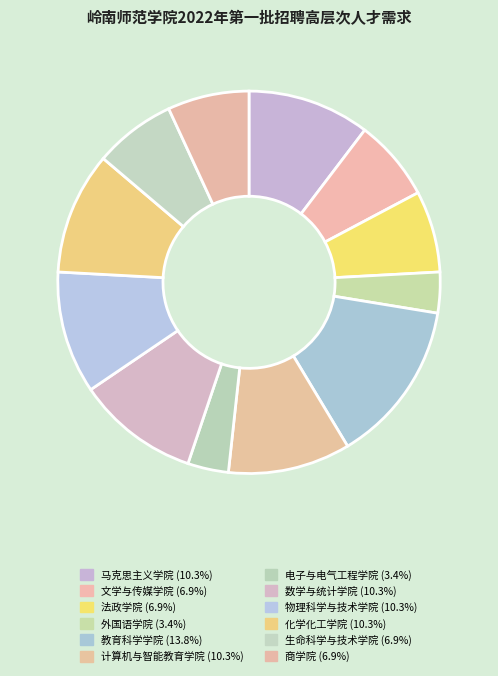

Do 外国语学院 and 数学与统计学院 together represent more than half of the pie?

No